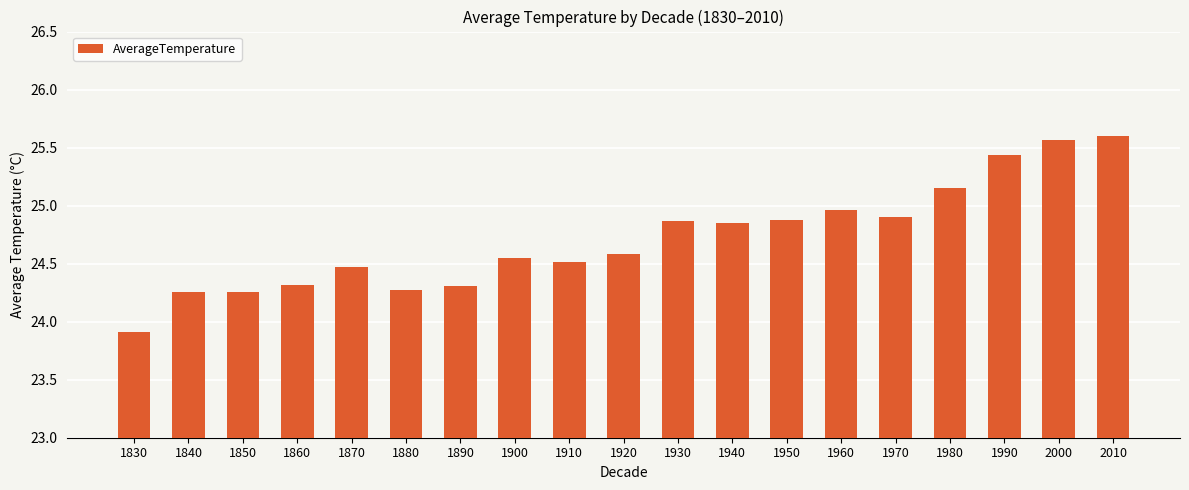

Approximately how many times larger is the value at 1870 compared to 2000?

1.0